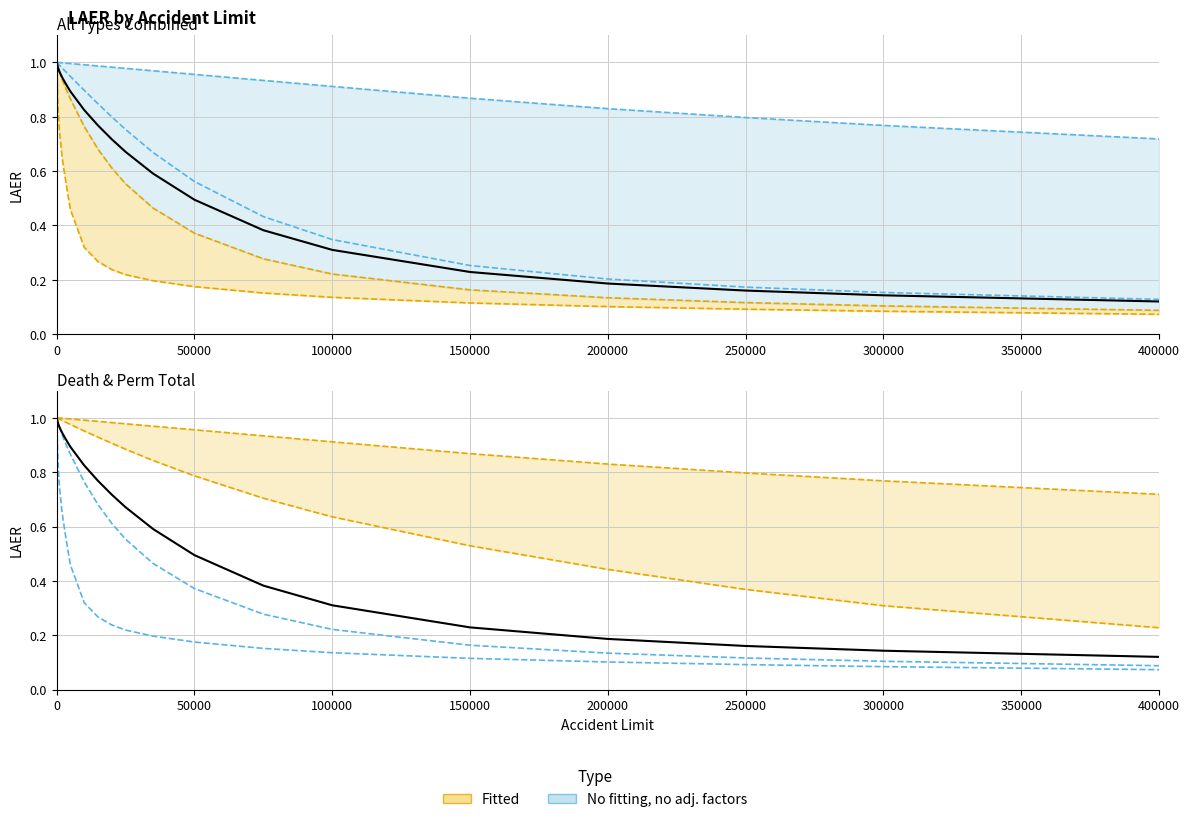

Is this an area chart (filled region under the line)?

No